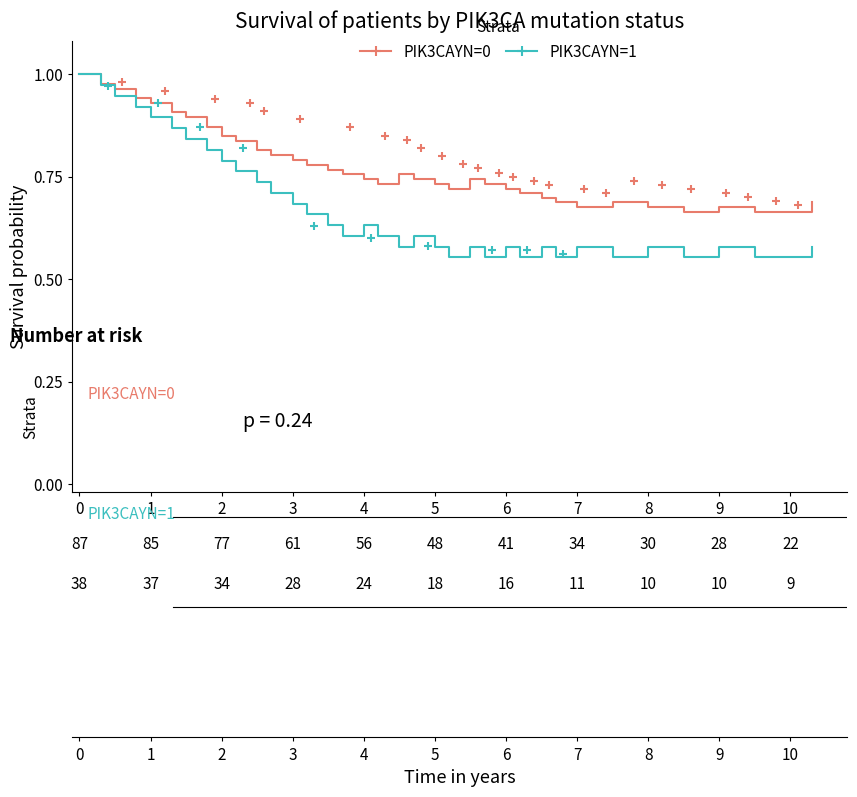

What is the difference between the highest and lowest values at 32?

0.1